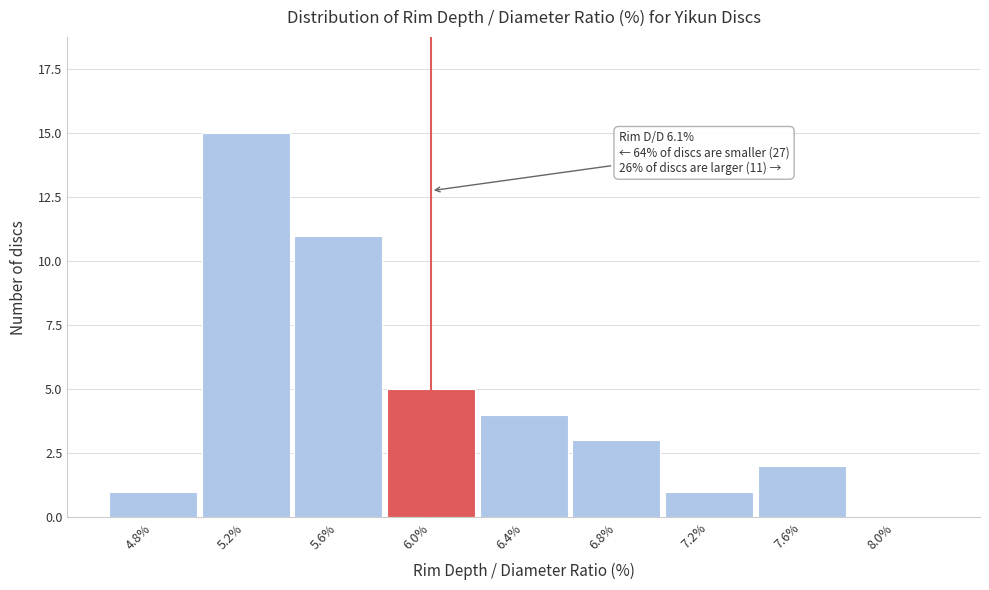

Reading right to left, transcribe all the data shown in this chart.

8.0%=0	7.6%=2	7.2%=1	6.8%=3	6.4%=4	6.0%=5	5.6%=11	5.2%=15	4.8%=1